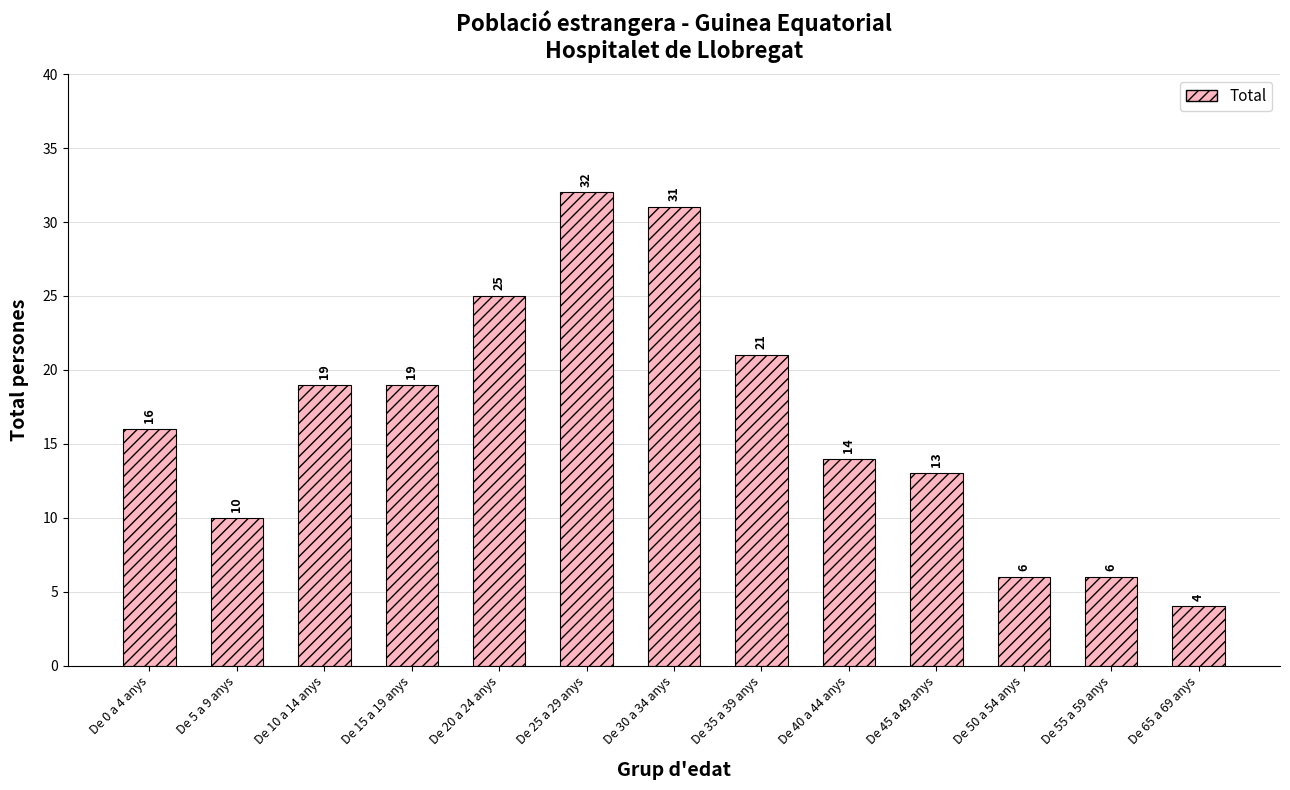

Reading left to right, transcribe all the data shown in this chart.

16	10	19	19	25	32	31	21	14	13	6	6	4